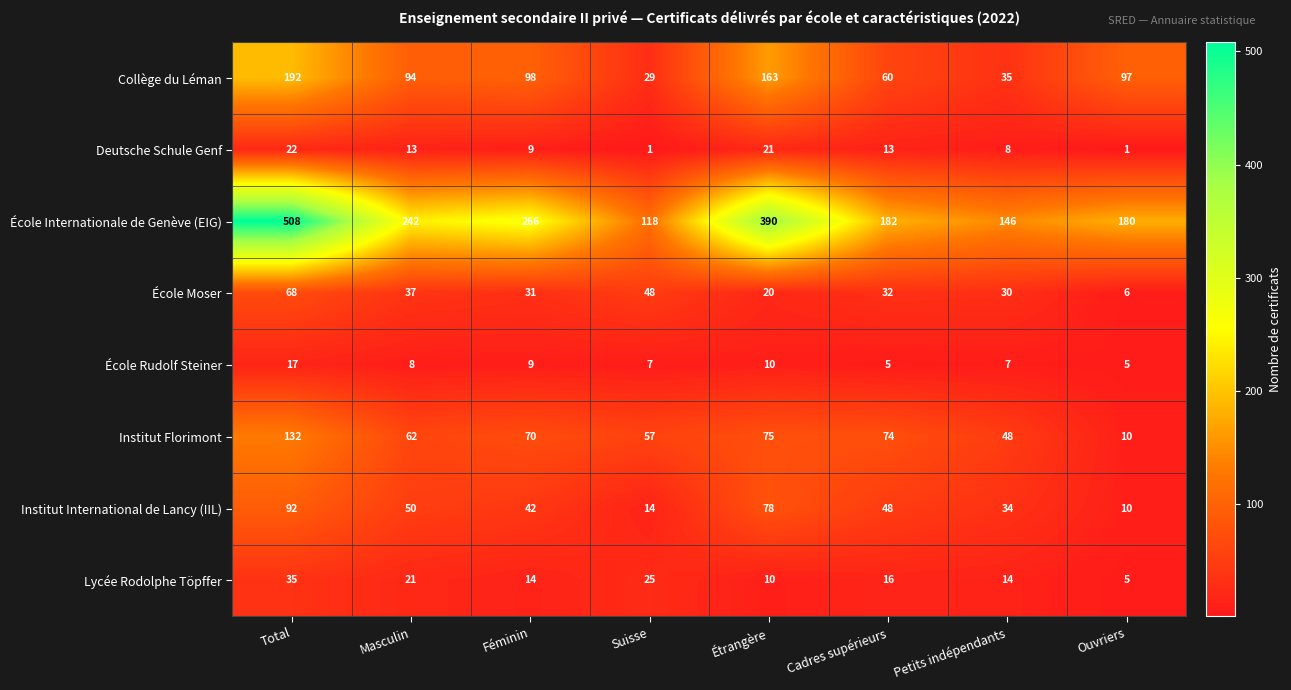

At which category does the chart reach its peak across all series?

Total